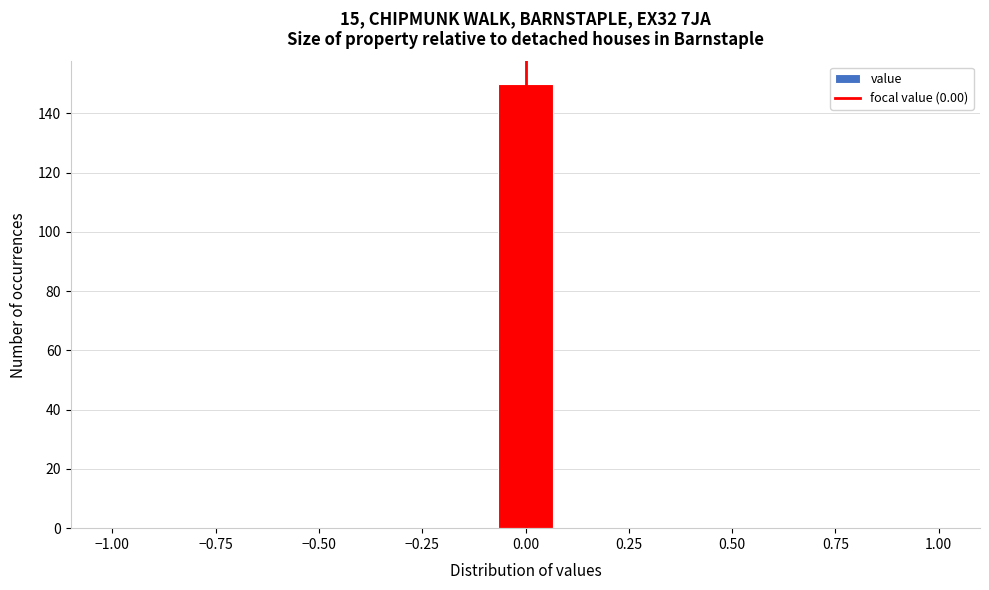

Around what value on the x-axis is the tallest bar? Give the approximate position of its centre, as read against the axis.

0.00